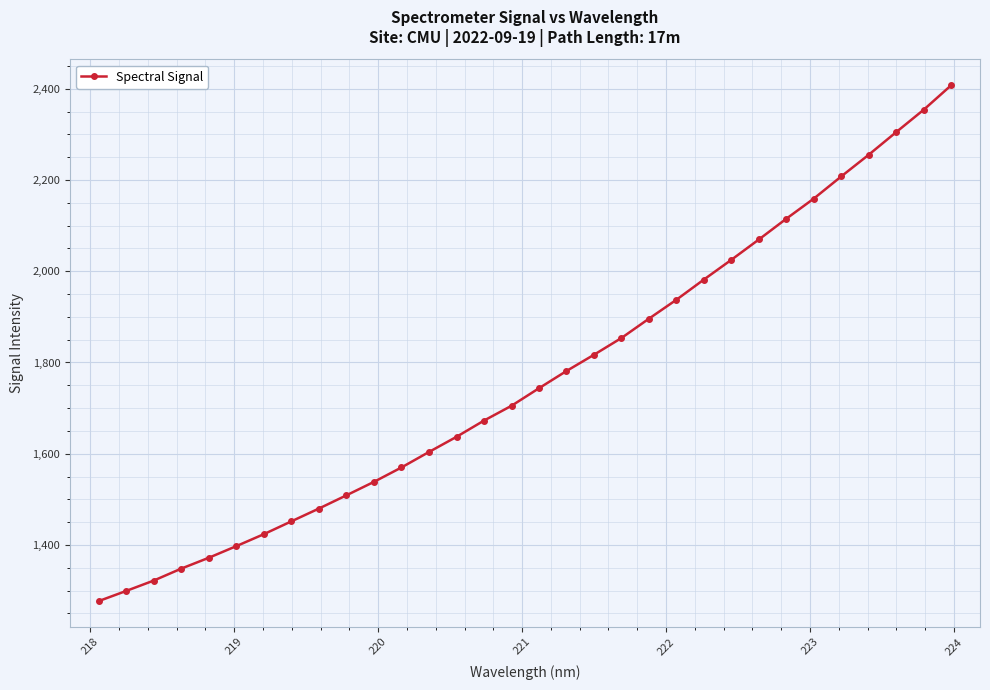

What is the greatest value displayed?

2407.8